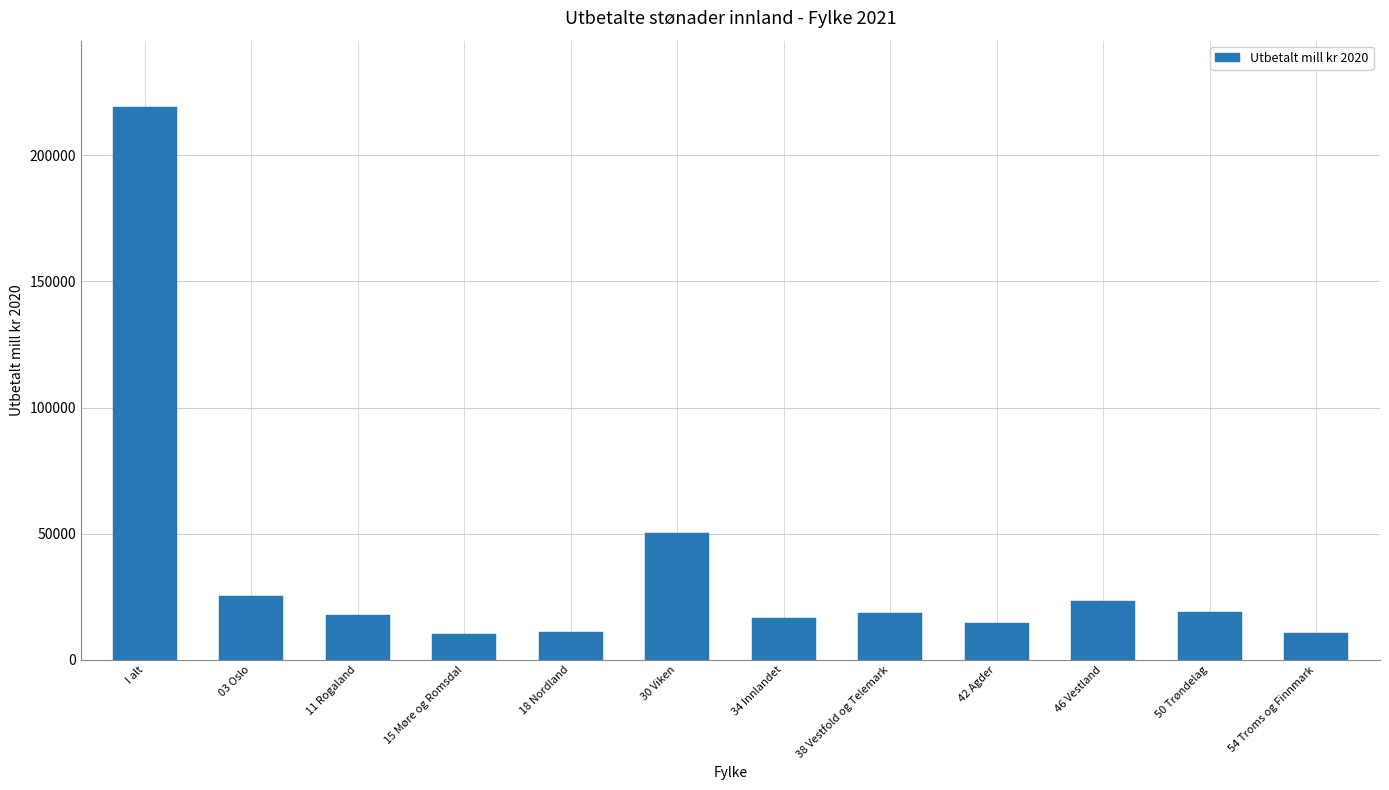

Is it true that the value at 03 Oslo is 11244.1?

False